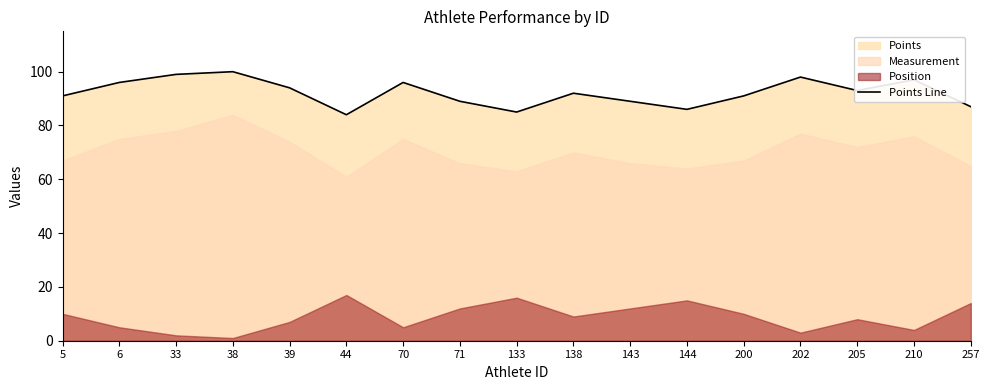

What is the difference between the second highest and second lowest values?

14